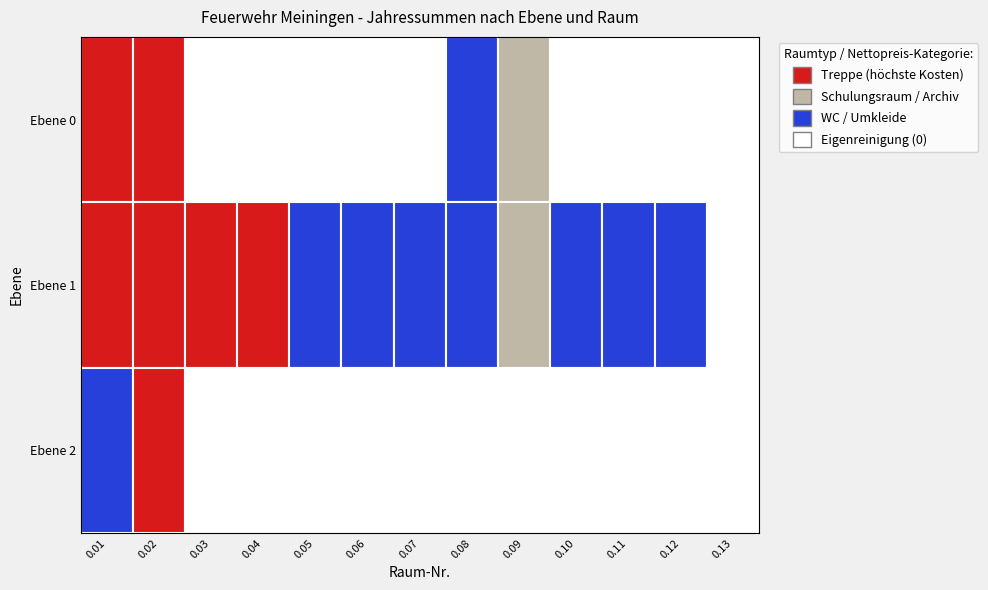

Reading left to right, extract all data points from this chart.

Ebene 0: 4025.7	2049.1	0.0	0.0	0.0	0.0	0.0	1121.9	11965.2	0.0	0.0	0.0	0.0
Ebene 1: 1008.7	7565.1	2219.7	7300.9	5511.5	9473.7	2551.9	2255.9	776.9	3980.4	1633.8	1041.9	0.0
Ebene 2: 5736.5	2219.7	0.0	0.0	0.0	0.0	0.0	0.0	0.0	0.0	0.0	0.0	0.0